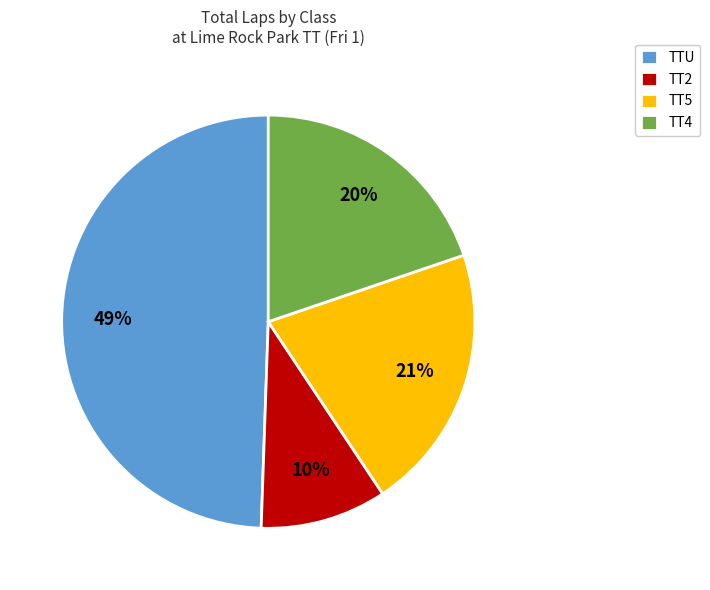

To the nearest percent, what is the difference between the TT2 and TT4 slice percentages?

10%